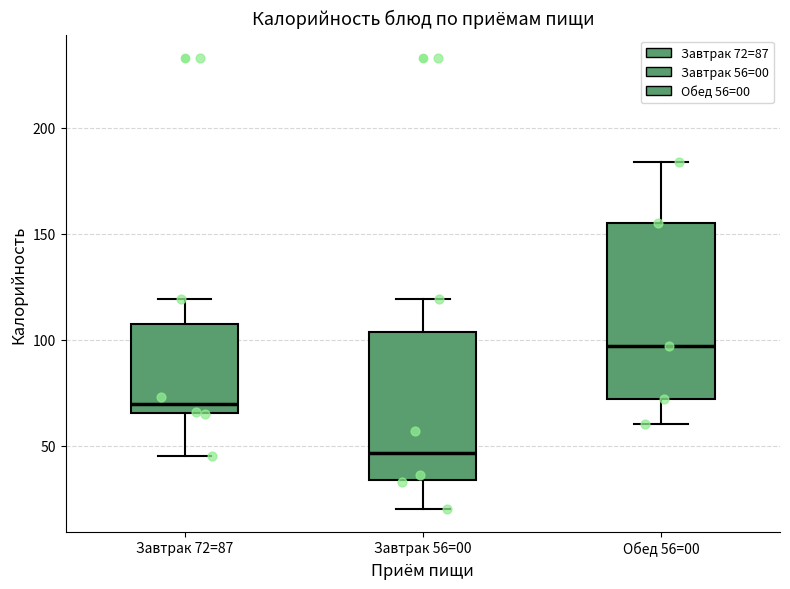

Where is the upper edge of the box for Завтрак 56=00 on the y-axis? The values are not printed on the chart, so give them approximately, as read against the axis.

105